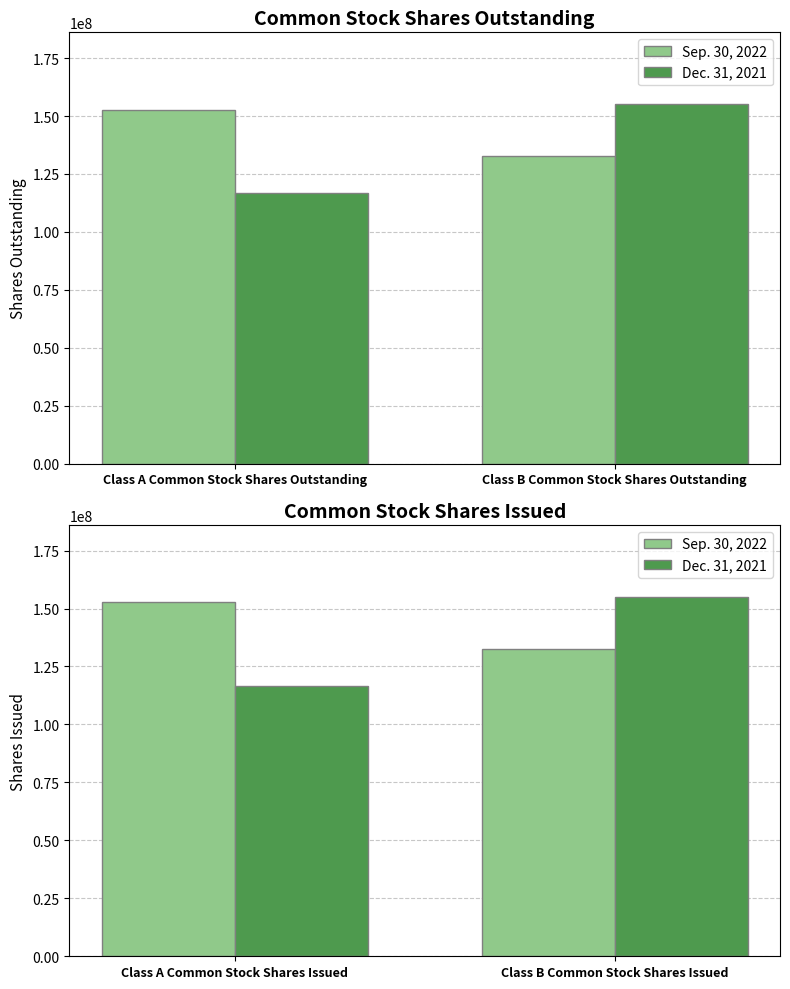

What is the sum of all Sep. 30, 2022 values?

285336351